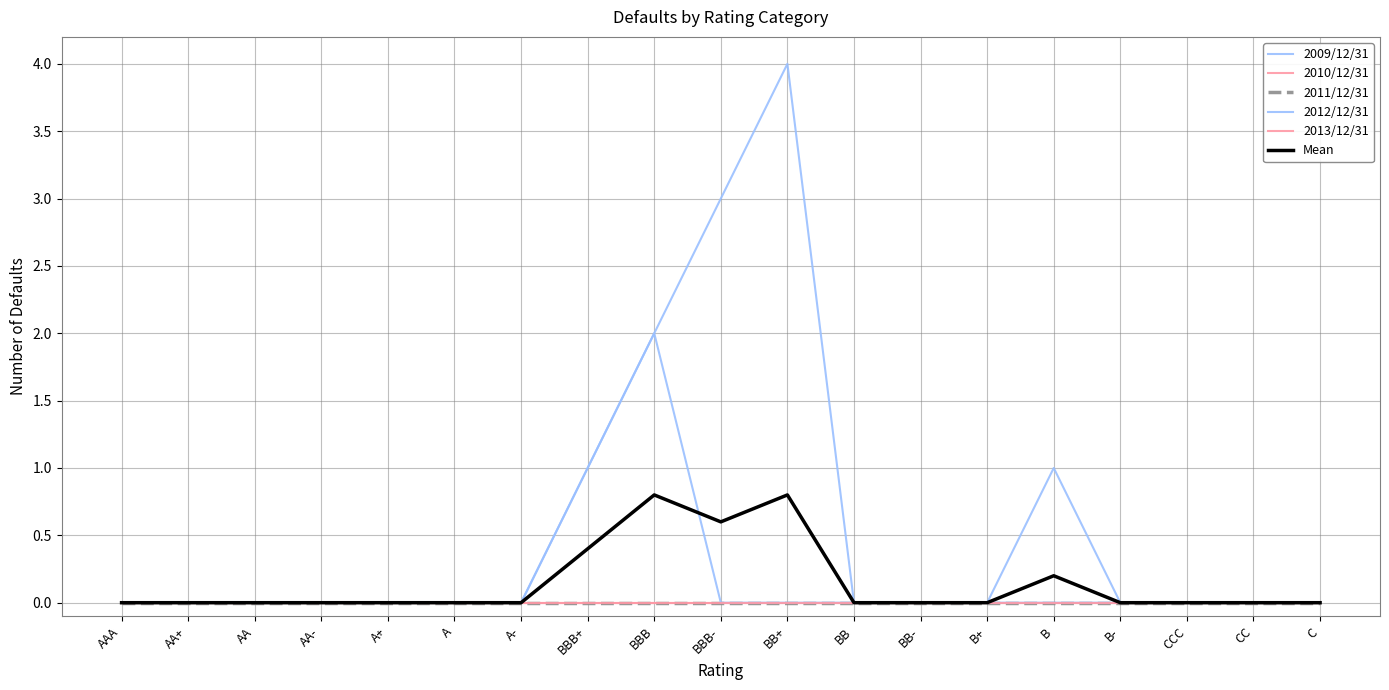

Reading right to left, what are all the values shown in this chart?

2009/12/31: C=0.0	CC=0.0	CCC=0.0	B-=0.0	B=1.0	B+=0.0	BB-=0.0	BB=0.0	BB+=4.0	BBB-=3.0	BBB=2.0	BBB+=1.0	A-=0.0	A=0.0	A+=0.0	AA-=0.0	AA=0.0	AA+=0.0	AAA=0.0
2010/12/31: C=0.0	CC=0.0	CCC=0.0	B-=0.0	B=0.0	B+=0.0	BB-=0.0	BB=0.0	BB+=0.0	BBB-=0.0	BBB=0.0	BBB+=0.0	A-=0.0	A=0.0	A+=0.0	AA-=0.0	AA=0.0	AA+=0.0	AAA=0.0
2011/12/31: C=0.0	CC=0.0	CCC=0.0	B-=0.0	B=0.0	B+=0.0	BB-=0.0	BB=0.0	BB+=0.0	BBB-=0.0	BBB=0.0	BBB+=0.0	A-=0.0	A=0.0	A+=0.0	AA-=0.0	AA=0.0	AA+=0.0	AAA=0.0
2012/12/31: C=0.0	CC=0.0	CCC=0.0	B-=0.0	B=0.0	B+=0.0	BB-=0.0	BB=0.0	BB+=0.0	BBB-=0.0	BBB=2.0	BBB+=1.0	A-=0.0	A=0.0	A+=0.0	AA-=0.0	AA=0.0	AA+=0.0	AAA=0.0
2013/12/31: C=0.0	CC=0.0	CCC=0.0	B-=0.0	B=0.0	B+=0.0	BB-=0.0	BB=0.0	BB+=0.0	BBB-=0.0	BBB=0.0	BBB+=0.0	A-=0.0	A=0.0	A+=0.0	AA-=0.0	AA=0.0	AA+=0.0	AAA=0.0
Mean: C=0.0	CC=0.0	CCC=0.0	B-=0.0	B=0.2	B+=0.0	BB-=0.0	BB=0.0	BB+=0.8	BBB-=0.6	BBB=0.8	BBB+=0.4	A-=0.0	A=0.0	A+=0.0	AA-=0.0	AA=0.0	AA+=0.0	AAA=0.0